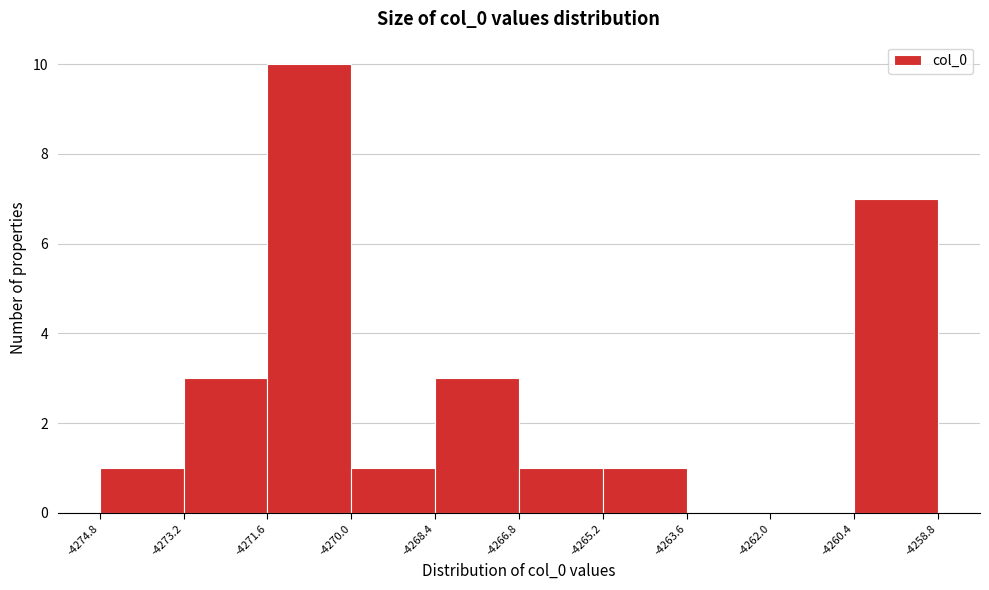

Reading left to right, transcribe this chart: for each bar, give the range it covers on the x-axis and its height. The values are not printed on the chart, so give them approximately, as read against the axis.

-4274.8 to -4273.2: 1
-4273.2 to -4271.6: 3
-4271.6 to -4270.0: 10
-4270.0 to -4268.4: 1
-4268.4 to -4266.8: 3
-4266.8 to -4265.2: 1
-4265.2 to -4263.6: 1
-4263.6 to -4262.0: 0
-4262.0 to -4260.4: 0
-4260.4 to -4258.8: 7